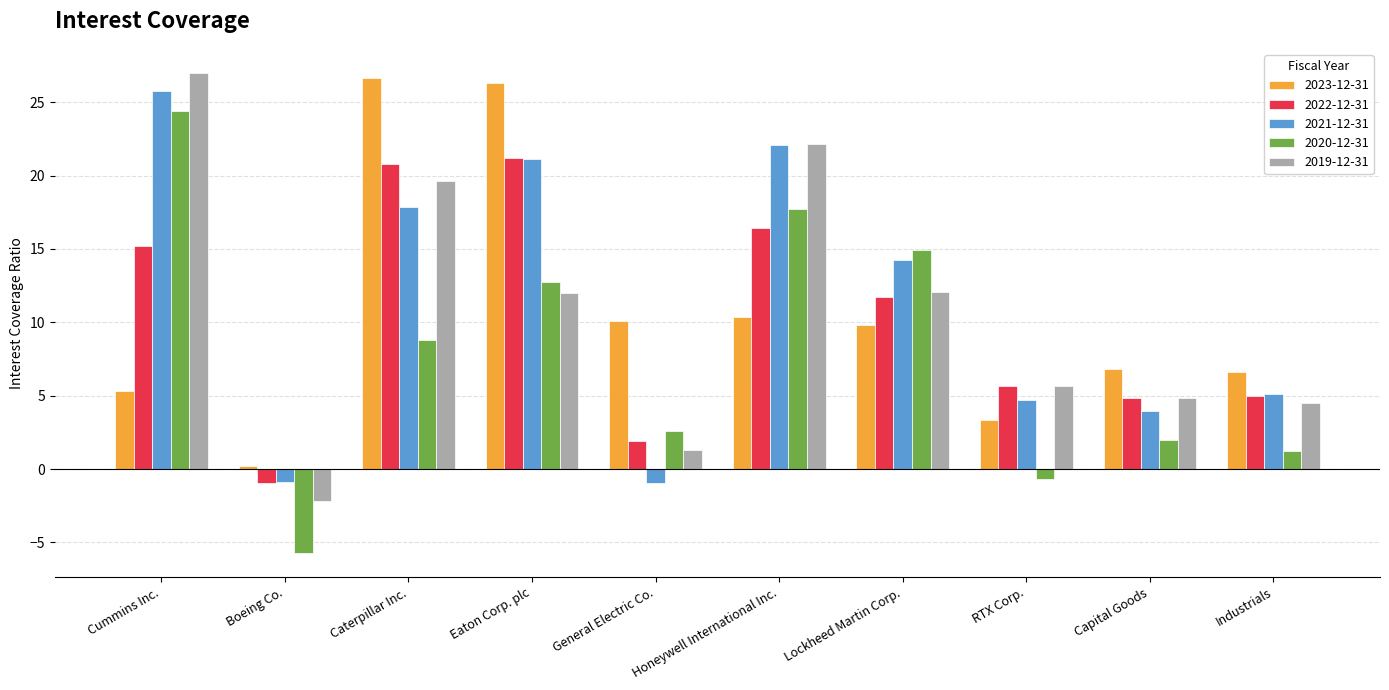

At which label does 2019-12-31 first exceed 11?

Cummins Inc.